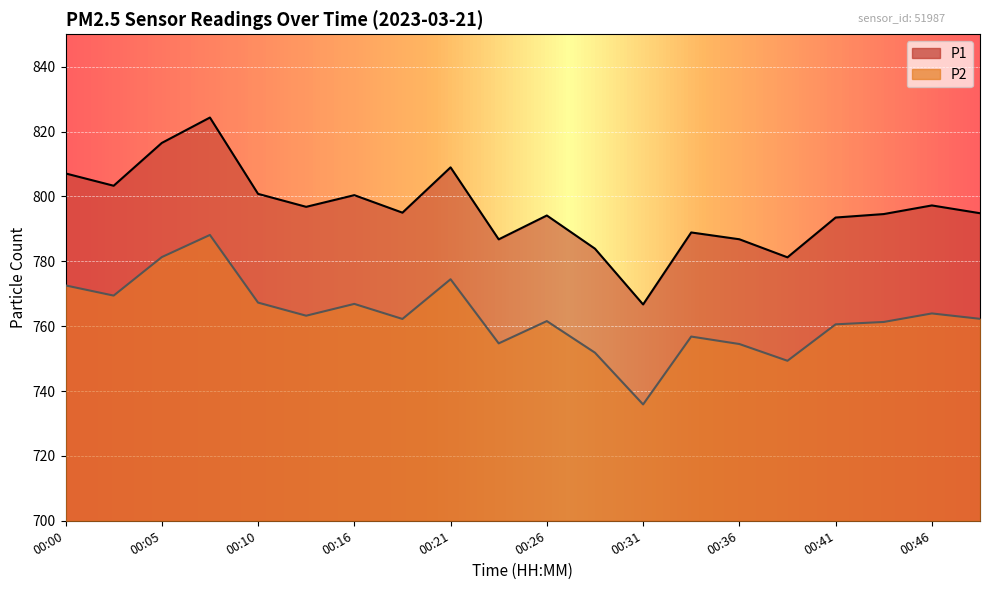

What is the value of the P2 point at the 4th from the left?

788.1